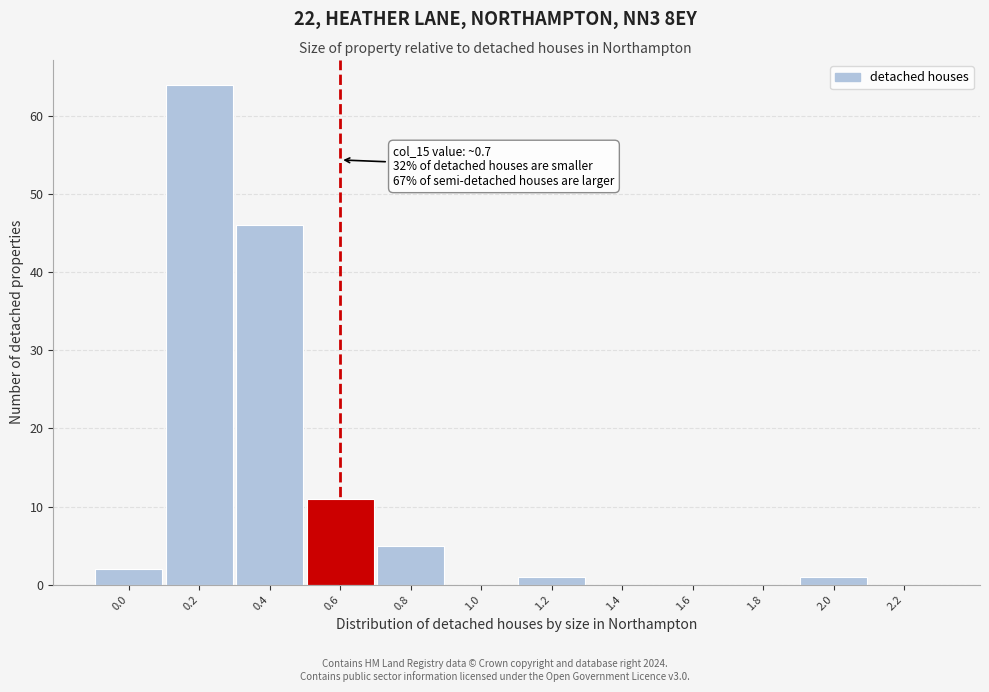

Reading left to right, extract all data points from this chart.

0.0=2	0.2=64	0.4=46	0.6=11	0.8=5	1.0=0	1.2=1	1.4=0	1.6=0	1.8=0	2.0=1	2.2=0